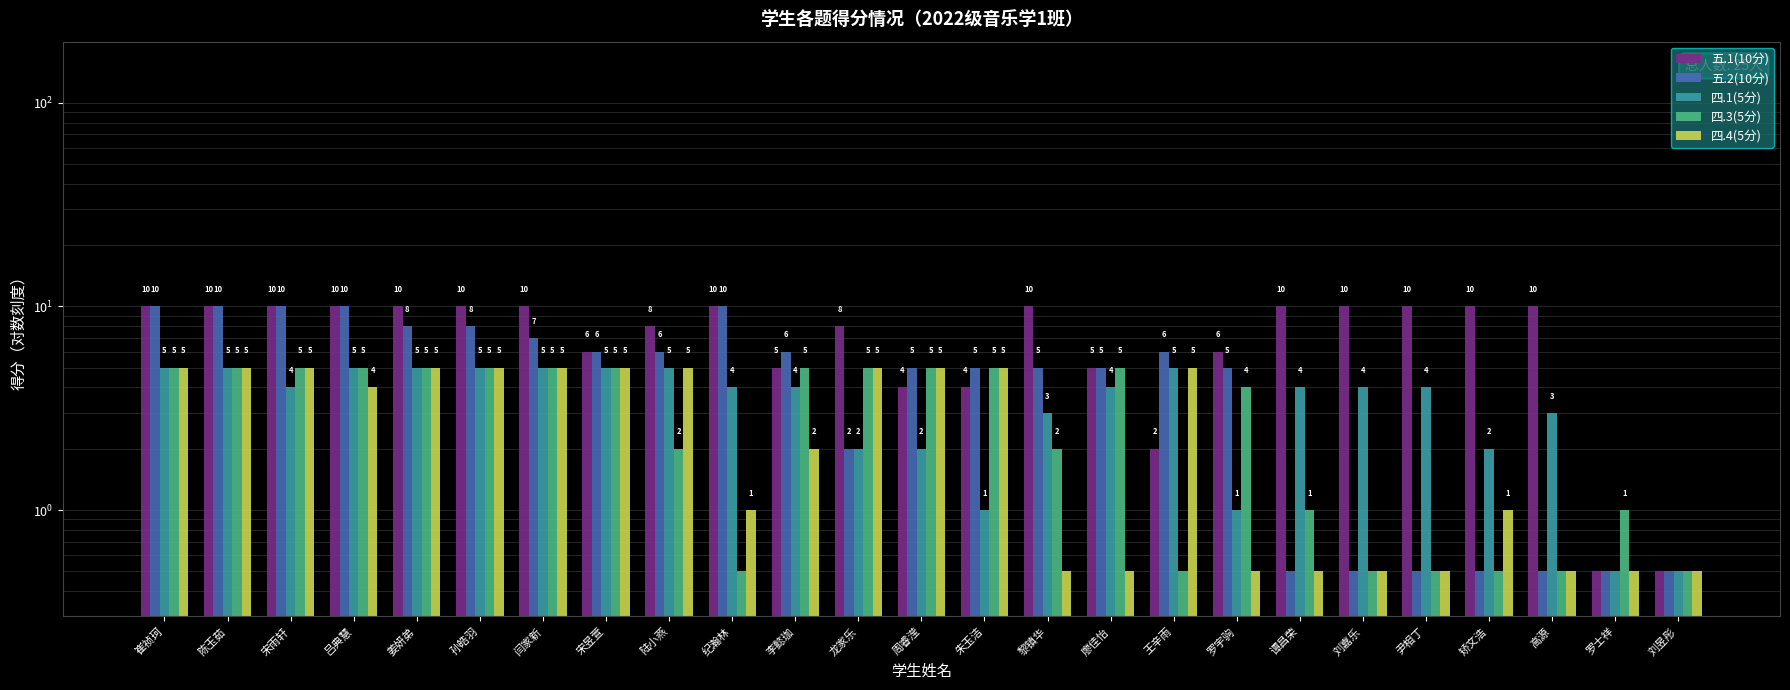

Reading left to right, transcribe all the data shown in this chart.

五.1(10分): 崔祯珂=10.0	陈玉茹=10.0	宋雨轩=10.0	吕典慧=10.0	姜妍弟=10.0	孙皓羽=10.0	闫家新=10.0	宋昱萱=6.0	陆小燕=8.0	纪瀚林=10.0	李懿珈=5.0	龙家乐=8.0	周睿滢=4.0	朱玉洁=4.0	黎镇华=10.0	廖佳怡=5.0	王辛雨=2.0	罗宇驹=6.0	谭昌荣=10.0	刘嘉乐=10.0	尹相丁=10.0	矫文浩=10.0	高源=10.0	罗士祥=0.5	刘昱彤=0.5
五.2(10分): 崔祯珂=10.0	陈玉茹=10.0	宋雨轩=10.0	吕典慧=10.0	姜妍弟=8.0	孙皓羽=8.0	闫家新=7.0	宋昱萱=6.0	陆小燕=6.0	纪瀚林=10.0	李懿珈=6.0	龙家乐=2.0	周睿滢=5.0	朱玉洁=5.0	黎镇华=5.0	廖佳怡=5.0	王辛雨=6.0	罗宇驹=5.0	谭昌荣=0.5	刘嘉乐=0.5	尹相丁=0.5	矫文浩=0.5	高源=0.5	罗士祥=0.5	刘昱彤=0.5
四.1(5分): 崔祯珂=5.0	陈玉茹=5.0	宋雨轩=4.0	吕典慧=5.0	姜妍弟=5.0	孙皓羽=5.0	闫家新=5.0	宋昱萱=5.0	陆小燕=5.0	纪瀚林=4.0	李懿珈=4.0	龙家乐=2.0	周睿滢=2.0	朱玉洁=1.0	黎镇华=3.0	廖佳怡=4.0	王辛雨=5.0	罗宇驹=1.0	谭昌荣=4.0	刘嘉乐=4.0	尹相丁=4.0	矫文浩=2.0	高源=3.0	罗士祥=0.5	刘昱彤=0.5
四.3(5分): 崔祯珂=5.0	陈玉茹=5.0	宋雨轩=5.0	吕典慧=5.0	姜妍弟=5.0	孙皓羽=5.0	闫家新=5.0	宋昱萱=5.0	陆小燕=2.0	纪瀚林=0.5	李懿珈=5.0	龙家乐=5.0	周睿滢=5.0	朱玉洁=5.0	黎镇华=2.0	廖佳怡=5.0	王辛雨=0.5	罗宇驹=4.0	谭昌荣=1.0	刘嘉乐=0.5	尹相丁=0.5	矫文浩=0.5	高源=0.5	罗士祥=1.0	刘昱彤=0.5
四.4(5分): 崔祯珂=5.0	陈玉茹=5.0	宋雨轩=5.0	吕典慧=4.0	姜妍弟=5.0	孙皓羽=5.0	闫家新=5.0	宋昱萱=5.0	陆小燕=5.0	纪瀚林=1.0	李懿珈=2.0	龙家乐=5.0	周睿滢=5.0	朱玉洁=5.0	黎镇华=0.5	廖佳怡=0.5	王辛雨=5.0	罗宇驹=0.5	谭昌荣=0.5	刘嘉乐=0.5	尹相丁=0.5	矫文浩=1.0	高源=0.5	罗士祥=0.5	刘昱彤=0.5